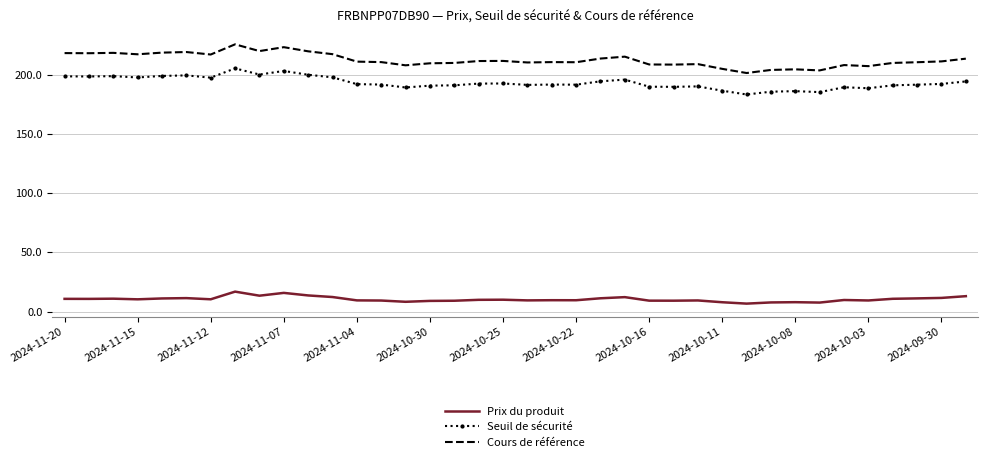

Count the number of data series in this chart.

3